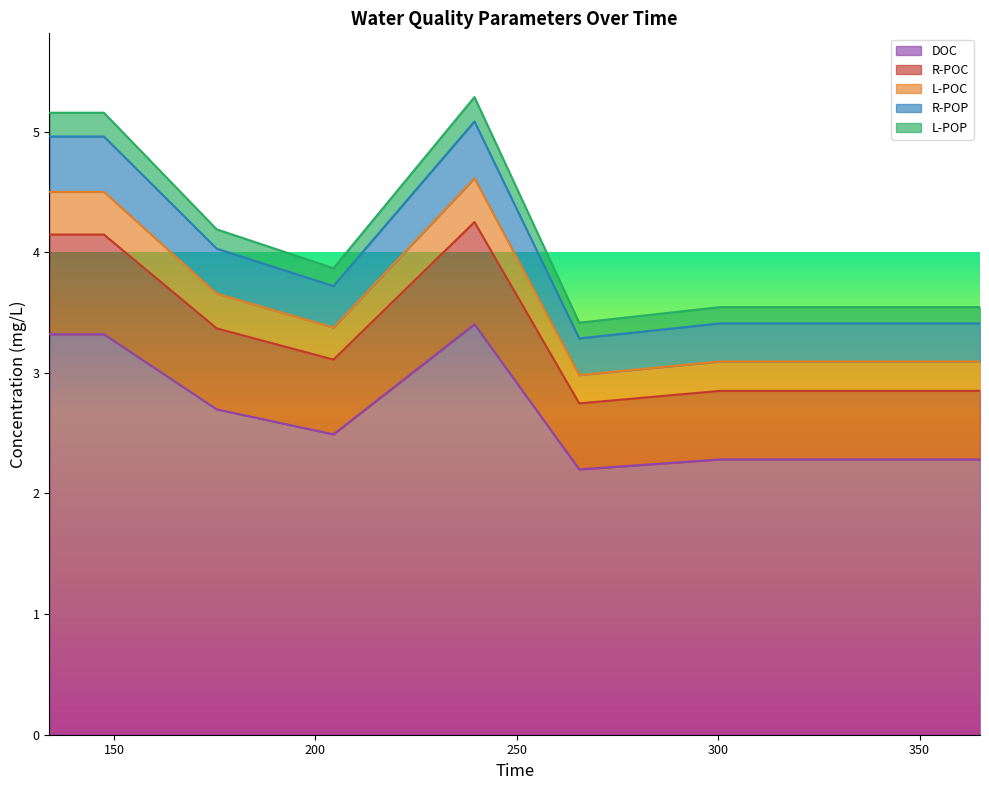

What is the minimum value for DOC?

2.2